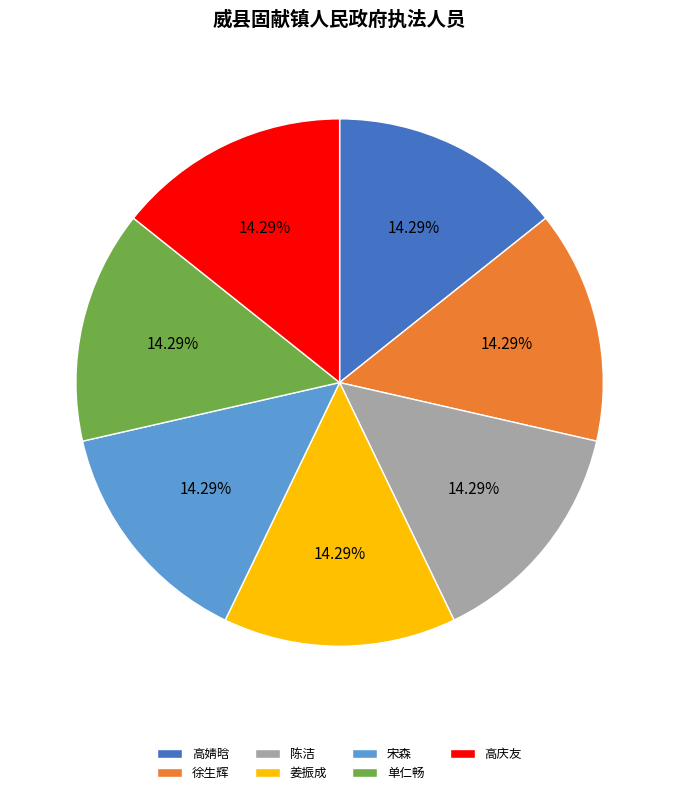

Is it true that 高婧晗 is 14% of the pie?

True